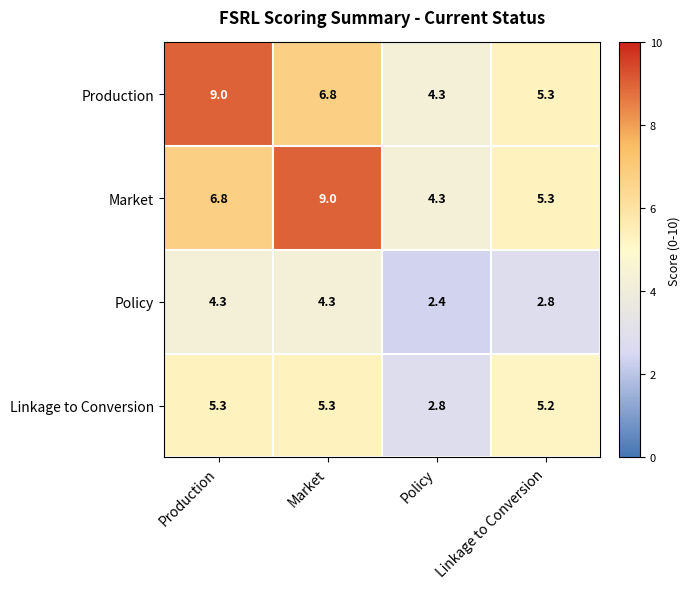

What is the minimum value for Production?

4.3